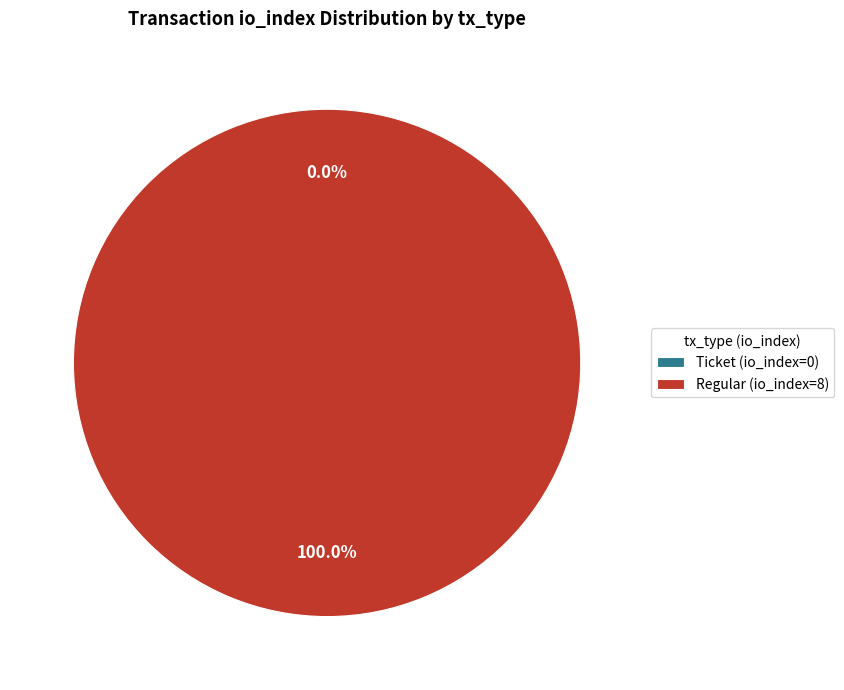

Count the number of slices in the pie.

2